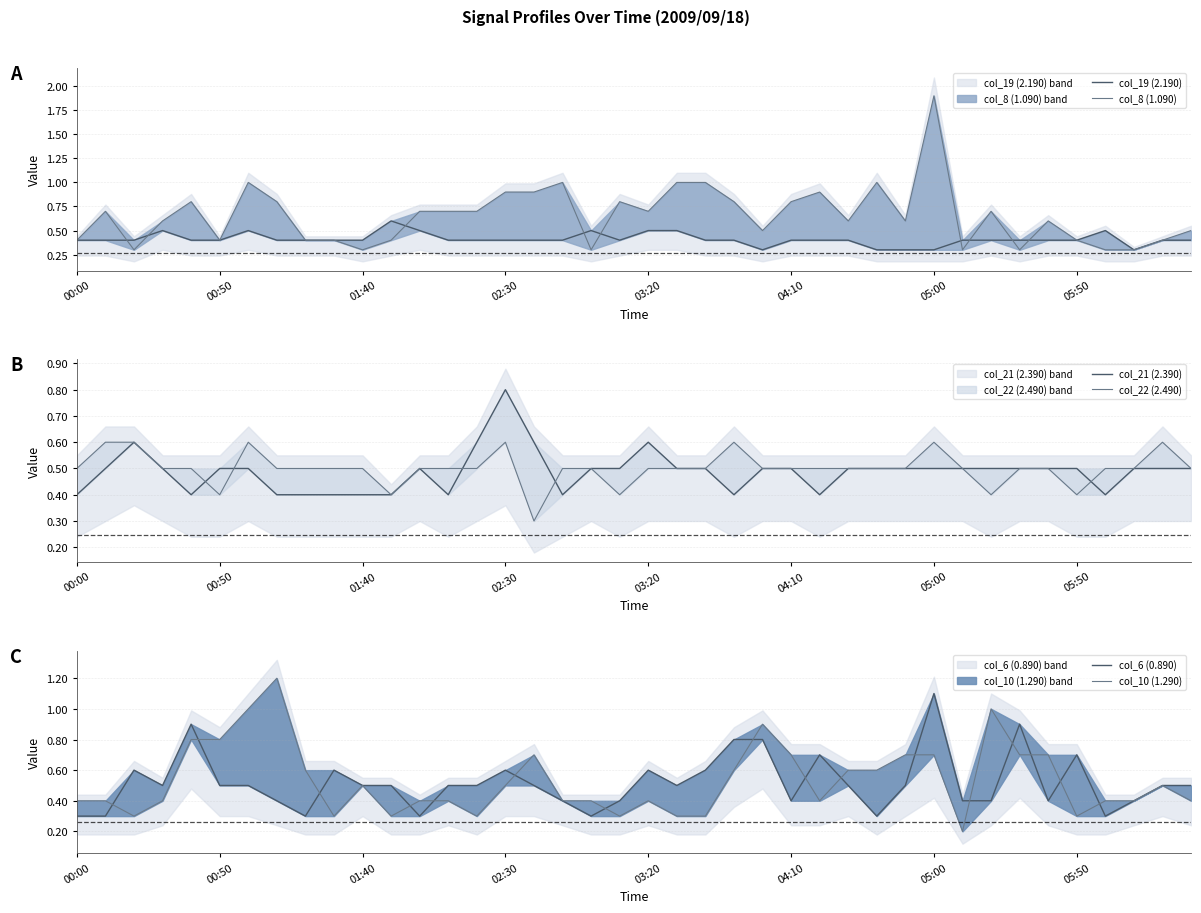

How many interior local peaks does the col_8 (1.090) series have?

10